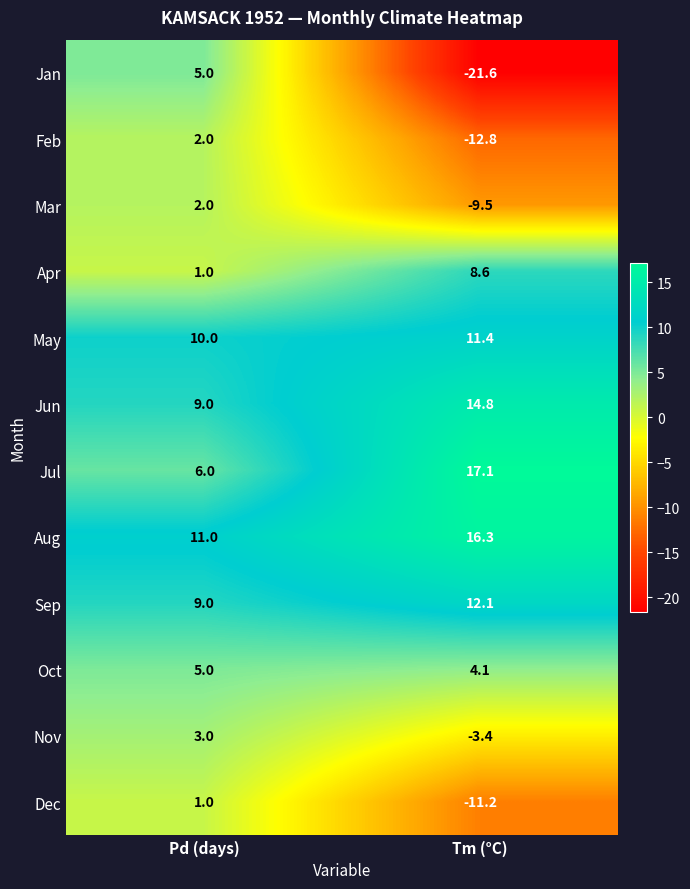

At how many categories does at least one series exceed 16?

1